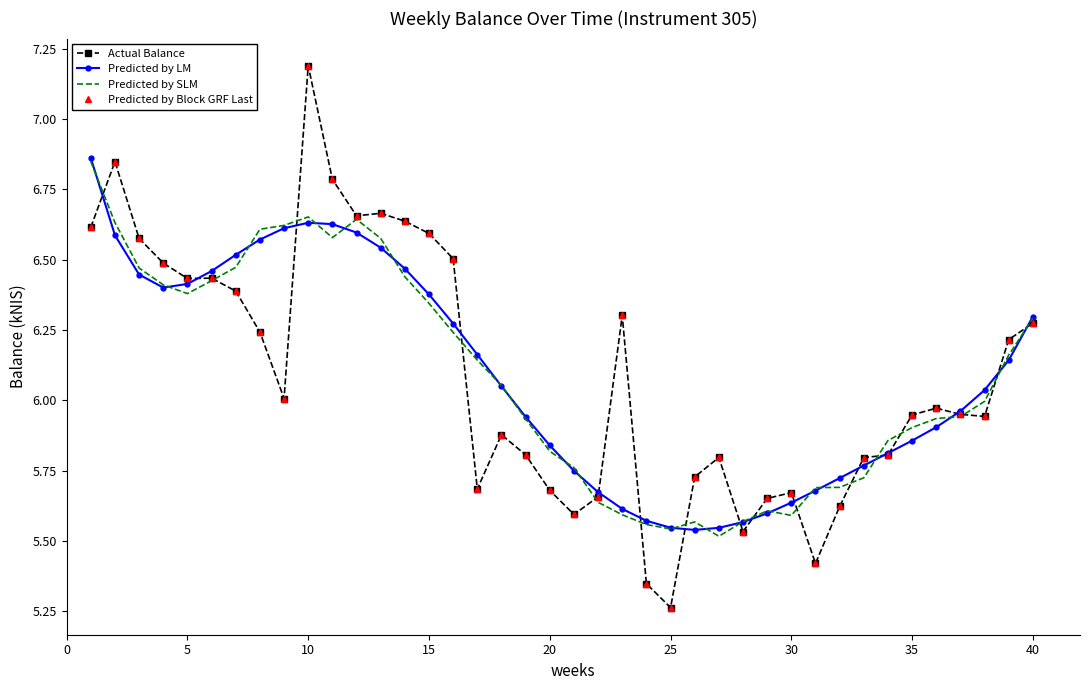

What are all the series names shown in the legend?

Actual Balance, Predicted by LM, Predicted by SLM, Predicted by Block GRF Last